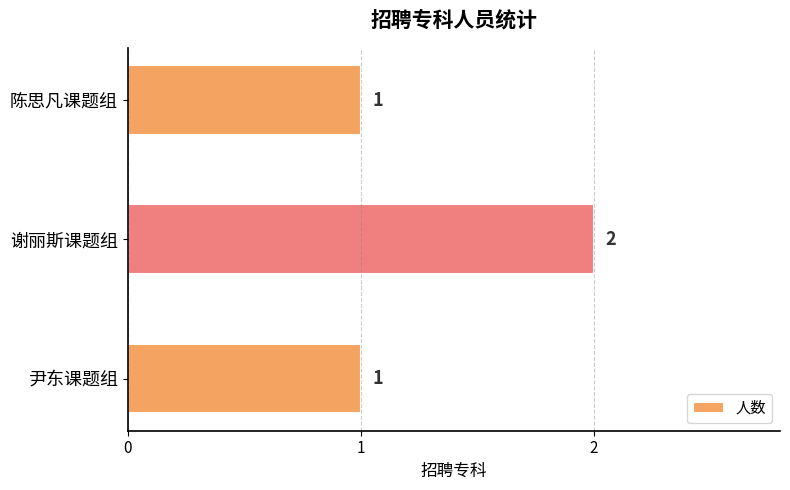

Count the values in the range 1 to 2.

3